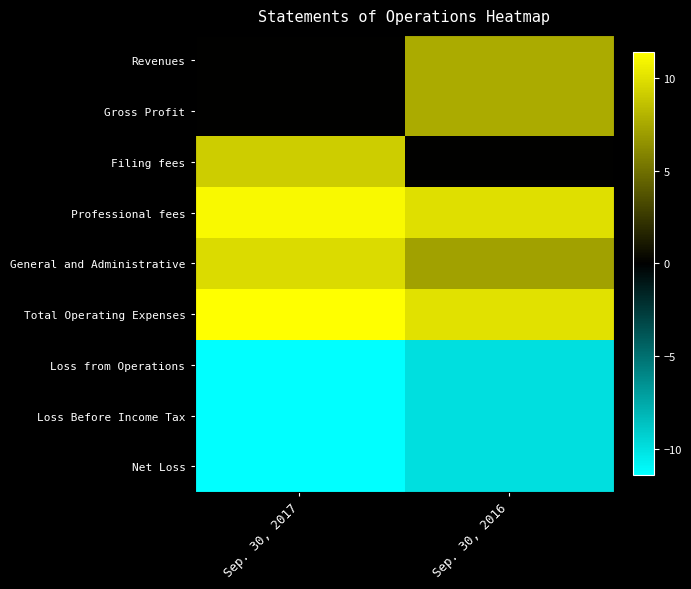

Which series has the largest range (max minus min)?

Filing fees